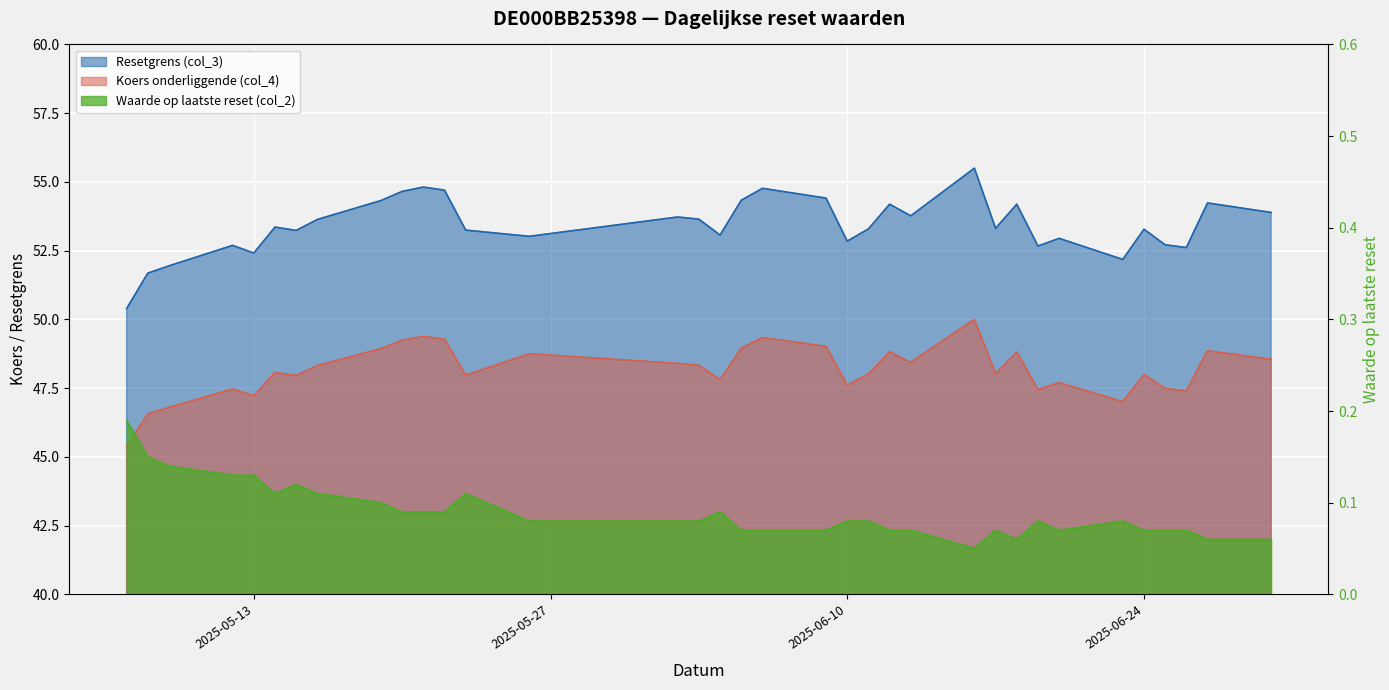

What are all the series names shown in the legend?

Resetgrens (col_3), Koers onderliggende (col_4), Waarde op laatste reset (col_2)